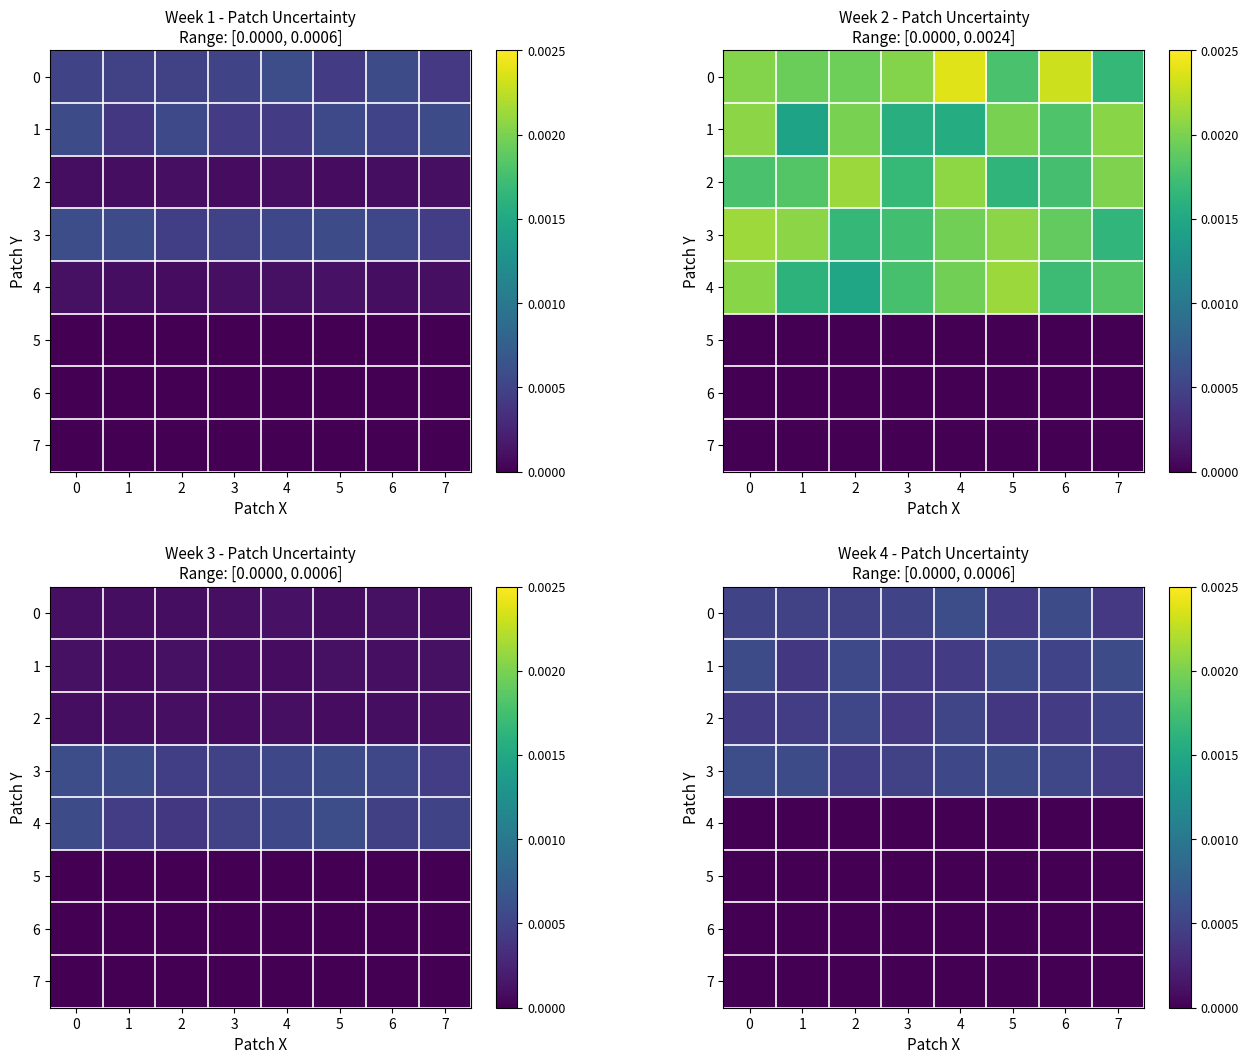

Is the value of 0 at 3 greater than the value of 2 at 0?

Yes